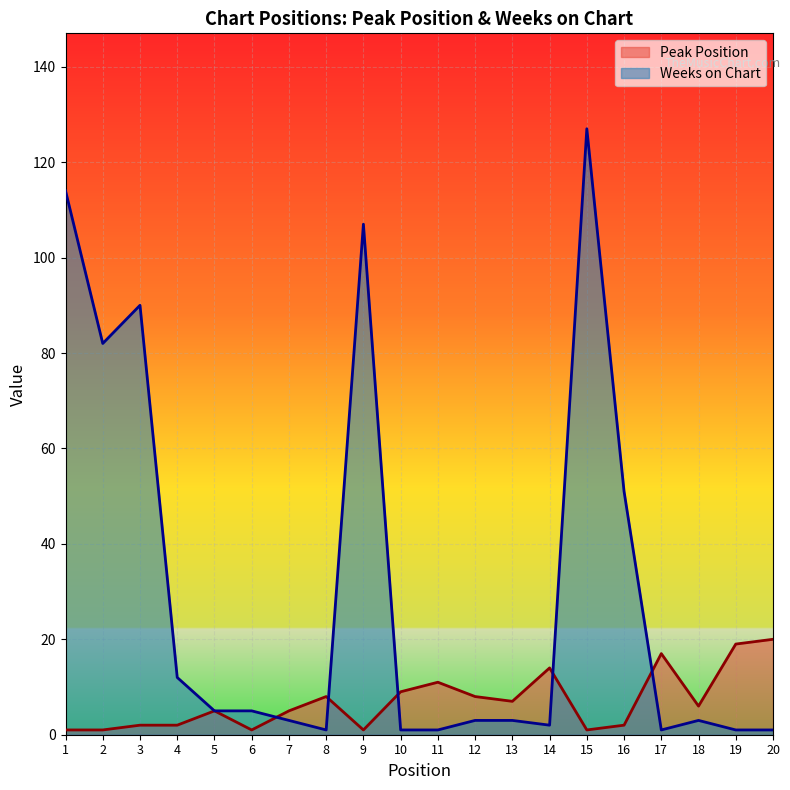

Reading left to right, extract all data points from this chart.

Peak Position: 1=1	2=1	3=2	4=2	5=5	6=1	7=5	8=8	9=1	10=9	11=11	12=8	13=7	14=14	15=1	16=2	17=17	18=6	19=19	20=20
Weeks on Chart: 1=114	2=82	3=90	4=12	5=5	6=5	7=3	8=1	9=107	10=1	11=1	12=3	13=3	14=2	15=127	16=51	17=1	18=3	19=1	20=1